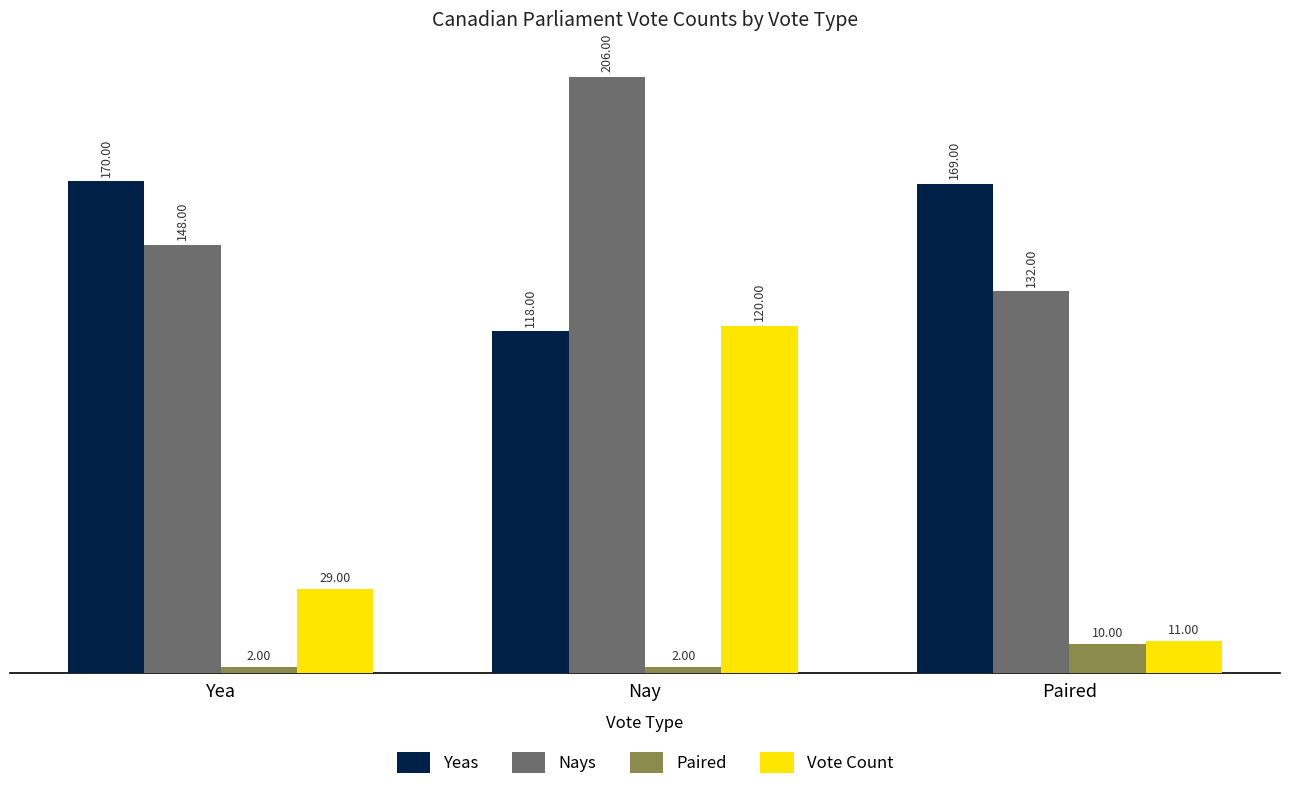

How many bars are there in total?

12